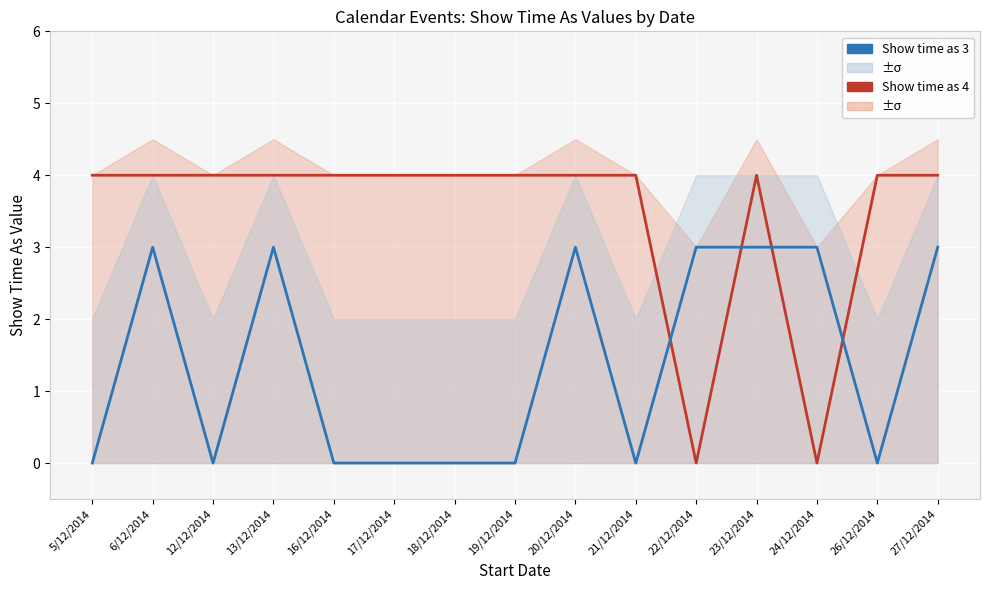

Between 23/12/2014 and 19/12/2014, which is larger?

23/12/2014